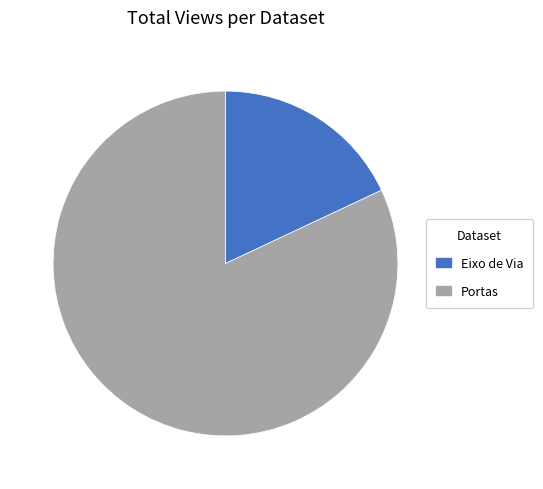

Rank the categories by value from lowest to highest.

Eixo de Via, Portas